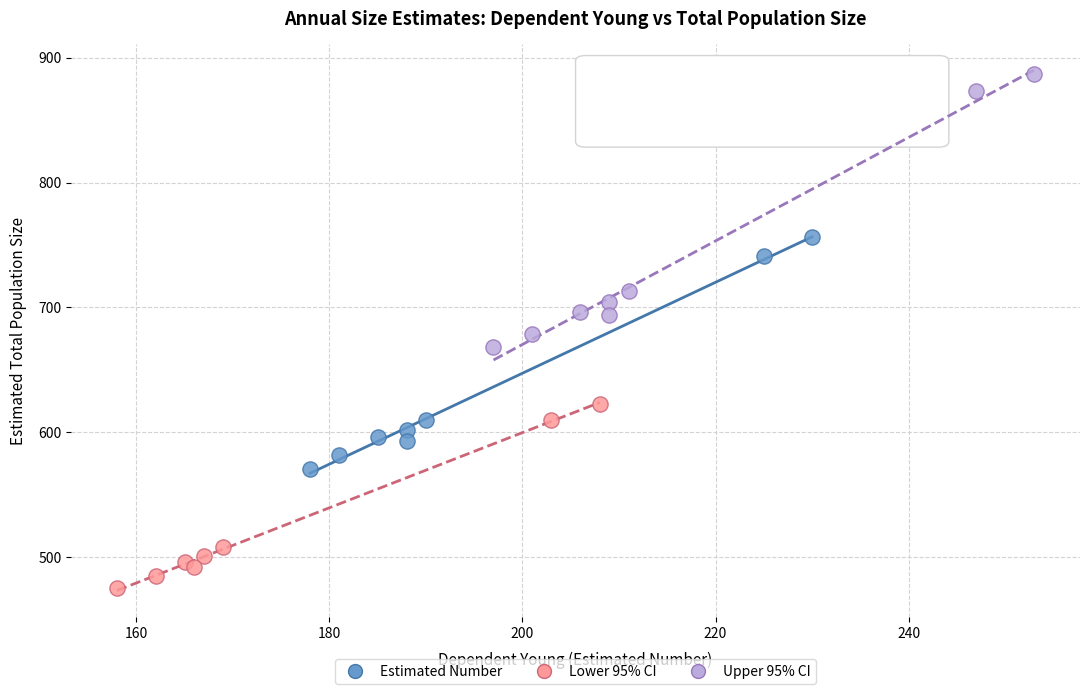

Which series has the widest spread of Y values?

Upper 95% CI